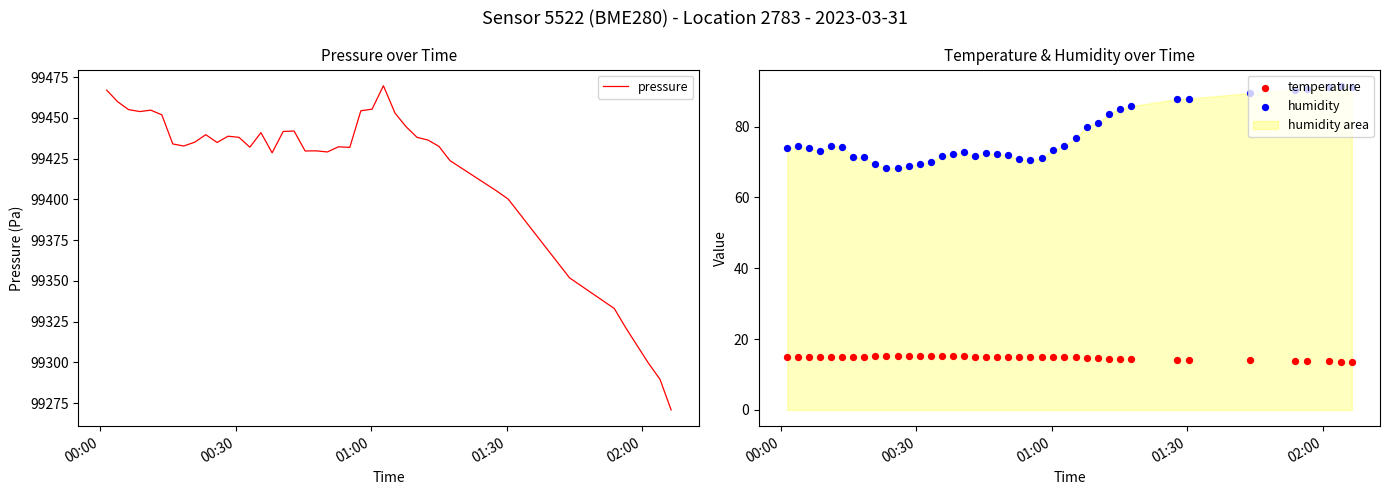

Which series has the widest spread of Y values?

pressure